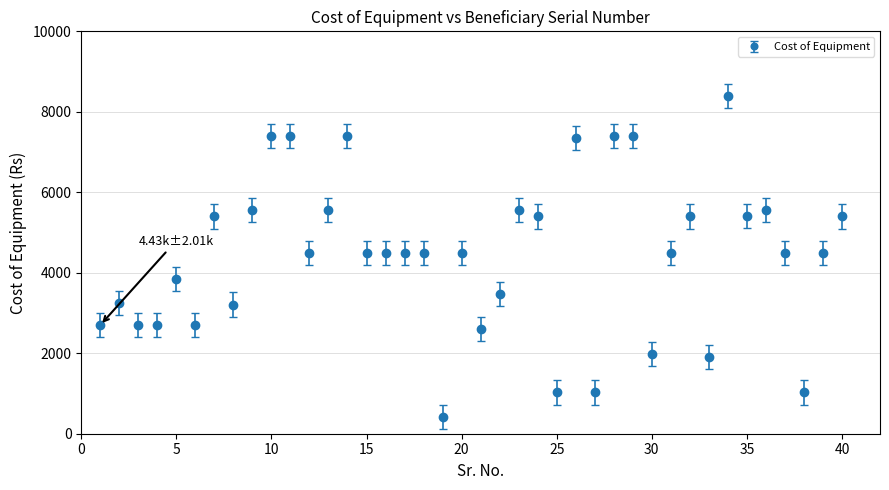

What is the average value?

4426